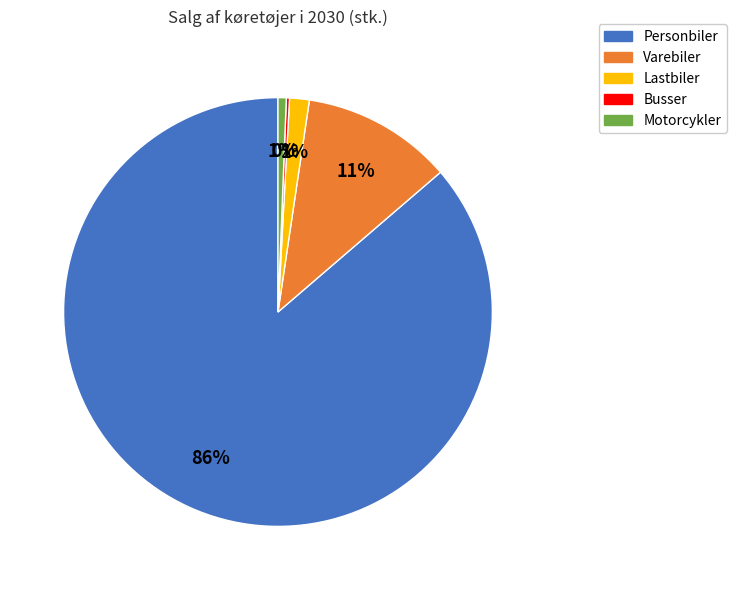

The Personbiler slice represents 71% of the pie. True or false?

False